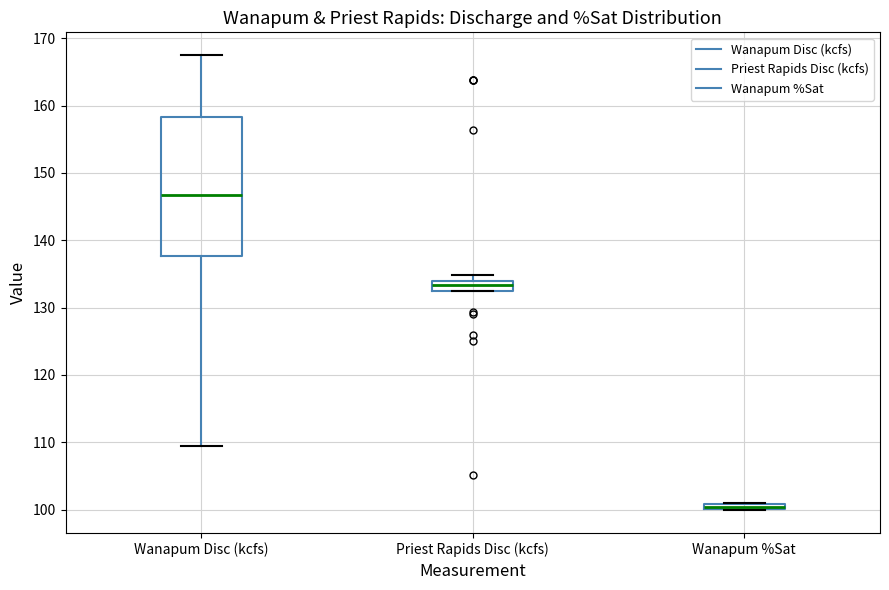

Where is the upper edge of the box for Priest Rapids Disc (kcfs) on the y-axis? The values are not printed on the chart, so give them approximately, as read against the axis.

134